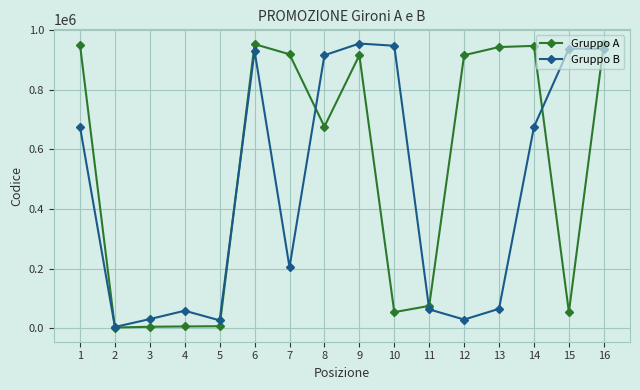

What is the difference between the maximum and second lowest values in the Gruppo A series?

948251